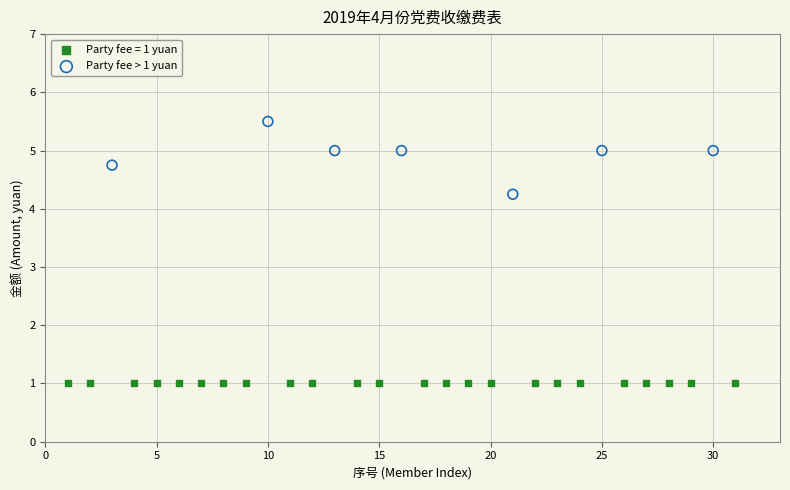

Which series contains the lowest Y value?

Party fee = 1 yuan